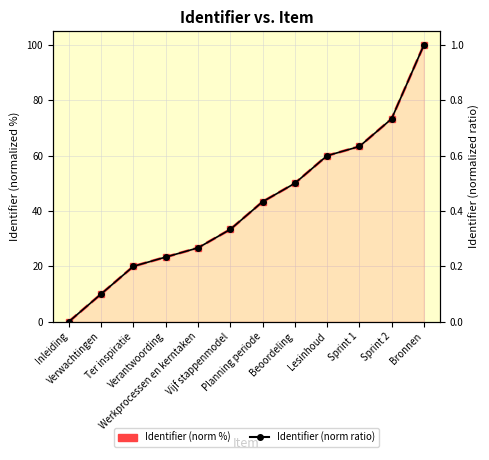

What is the value of the Identifier (normalized %) point at the 5th from the left?

26.7